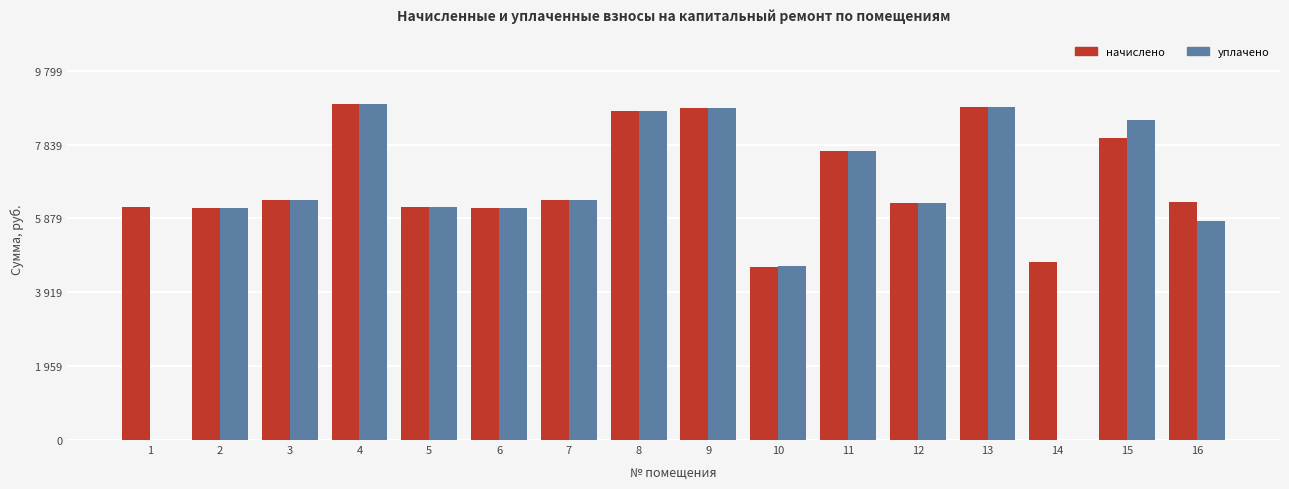

What value does the начислено series have at 9?

8816.6